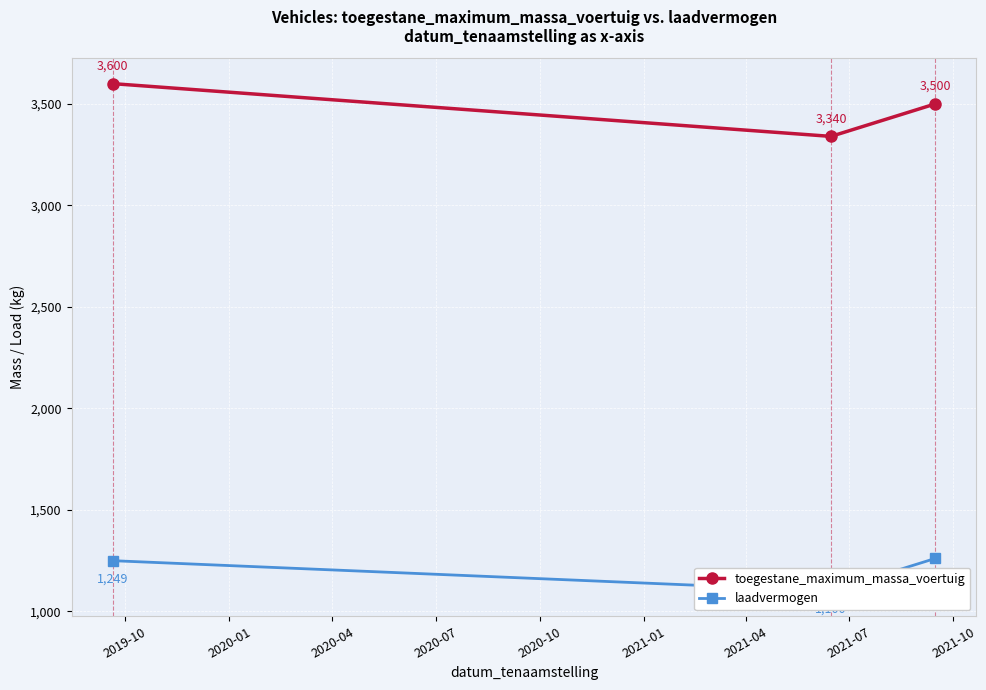

How many values in the toegestane_maximum_massa_voertuig series are below 3500?

1